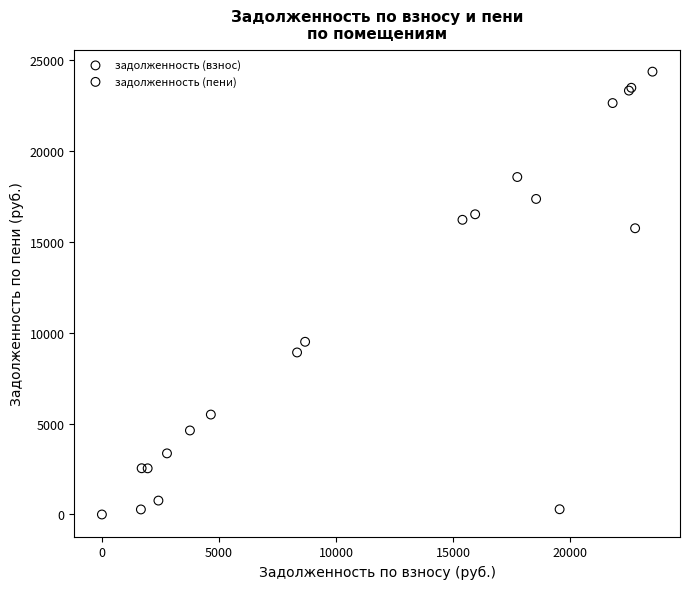

What Y value in the scatter plot is closest to 12185?

9503.8